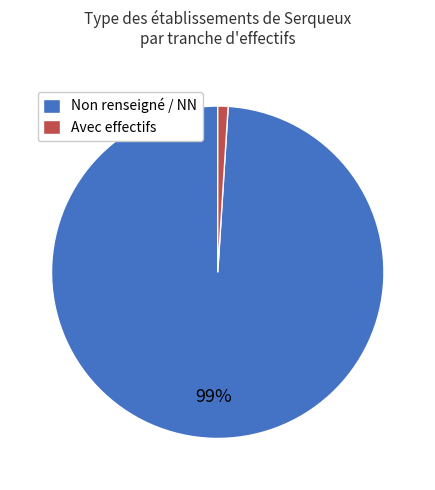

Count the number of slices in the pie.

2